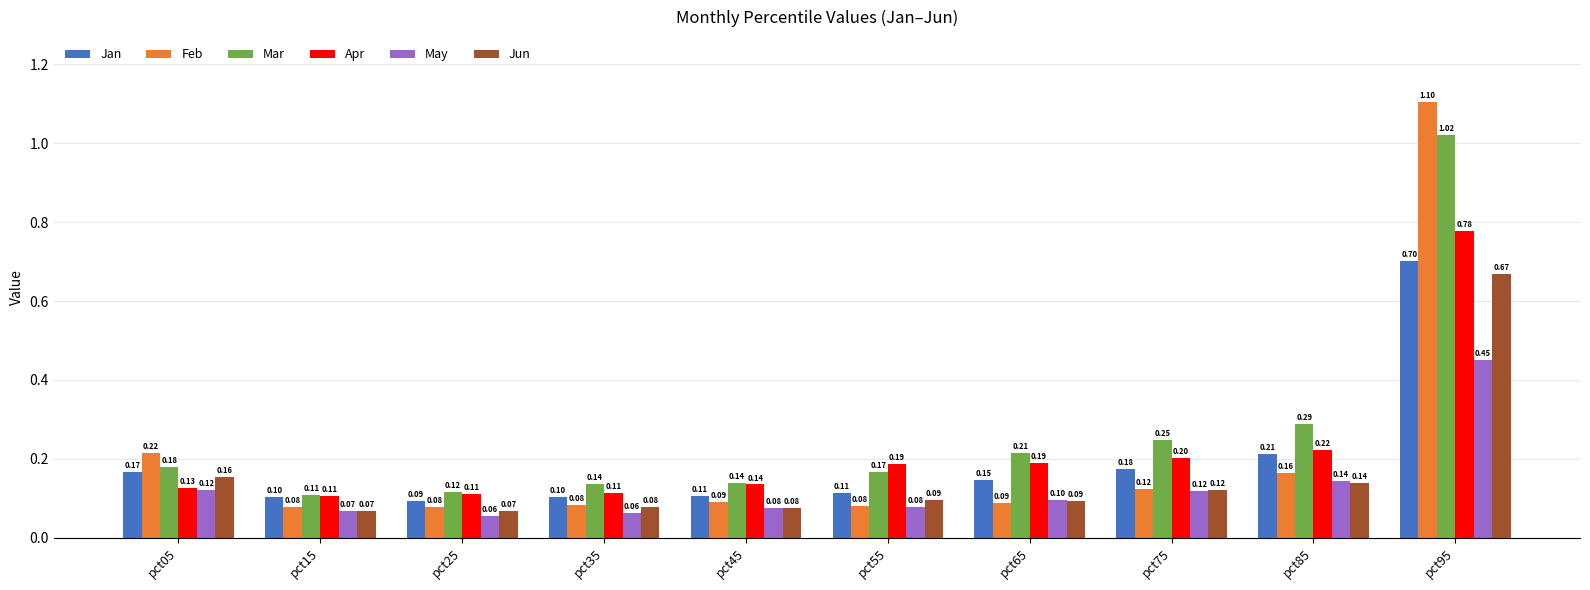

At pct05, list the series in order from largest to smallest.

Feb, Mar, Jan, Jun, Apr, May